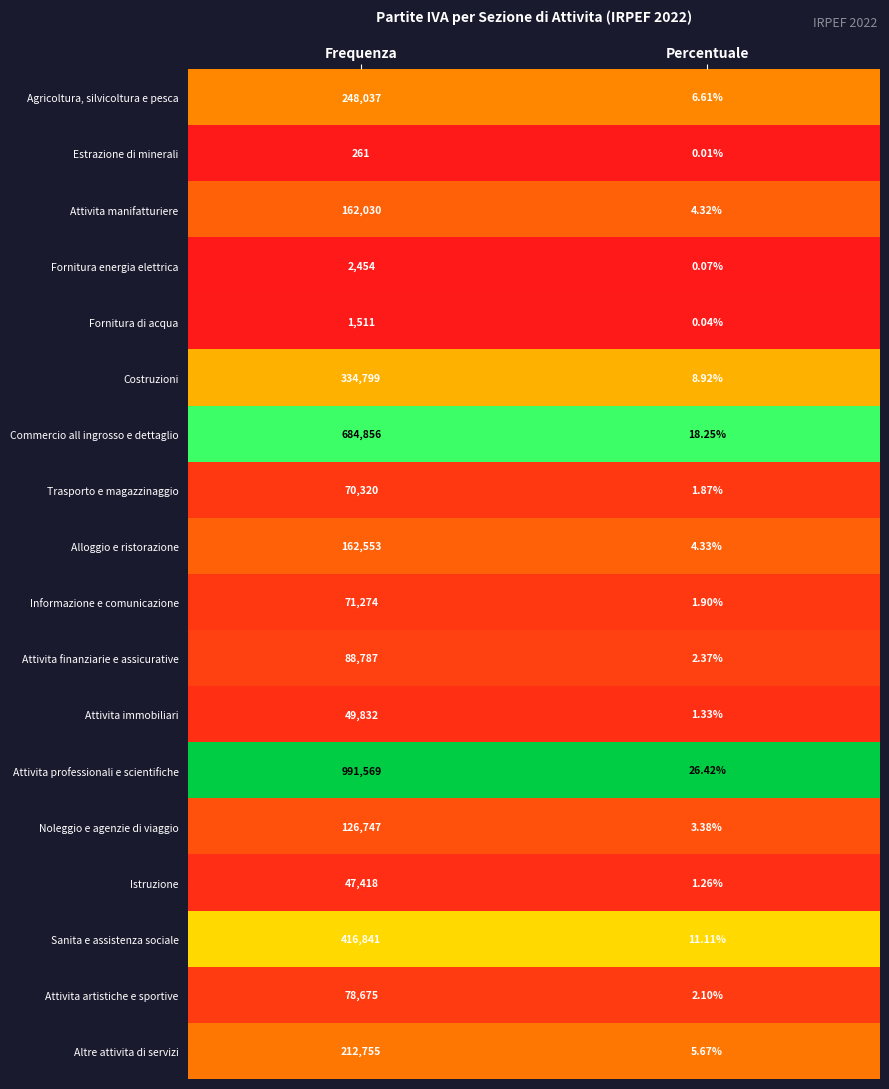

Which series has the widest spread of values?

Attivita professionali e scientifiche